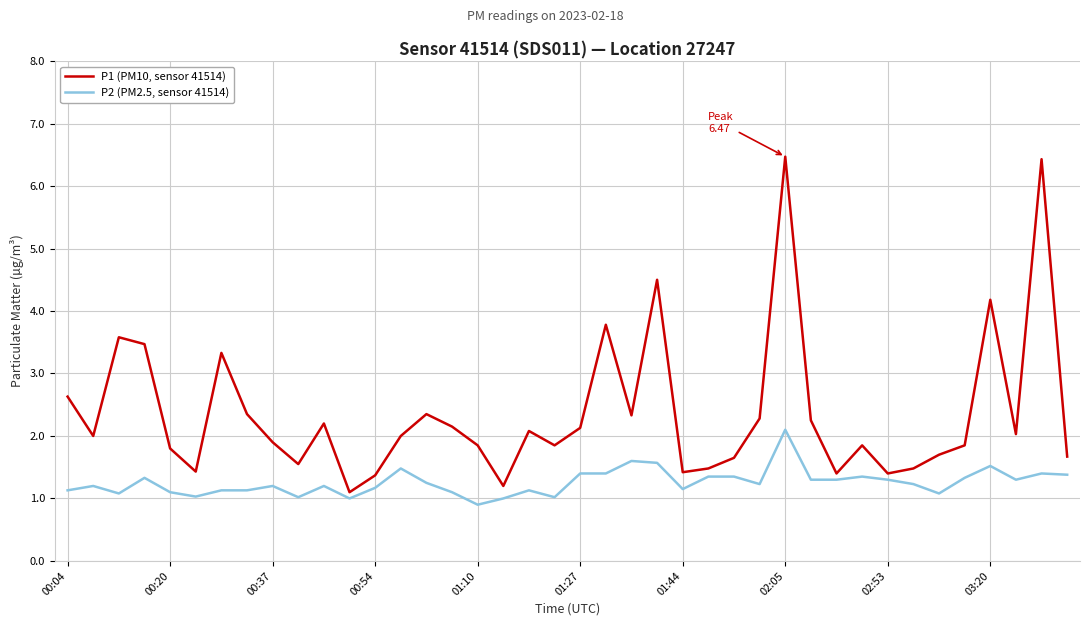

What is the sum of all P2 (PM2.5, sensor 41514) values?

50.2